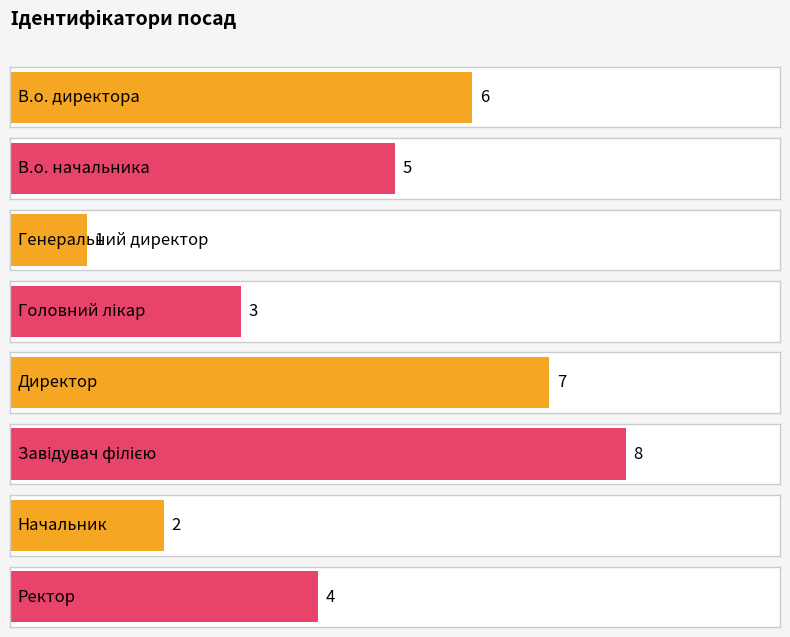

At which category does the chart reach its minimum across all series?

Генеральний директор